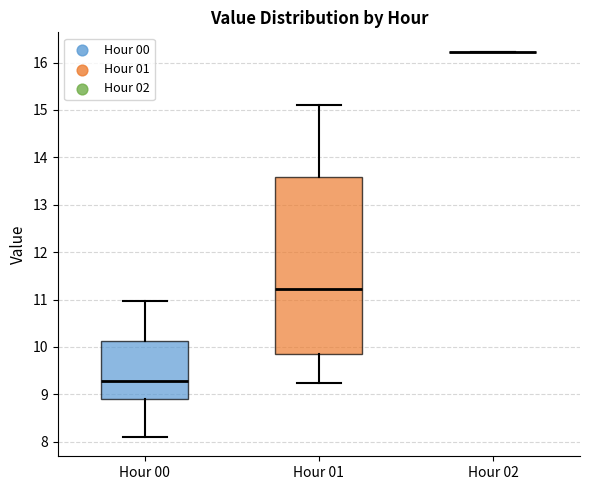

Reading left to right, read every box against the y-axis: the position of its median line, the range the box covers, and the ends of its whiskers. The values are not printed on the chart, so give them approximately, as read against the axis.

Hour 00: median 9.3, box 8.9 to 10.1, whiskers 8.1 to 11.0
Hour 01: median 11.2, box 9.9 to 13.6, whiskers 9.2 to 15.1
Hour 02: box collapsed to a line at 16.2, whiskers 16.2 to 16.2